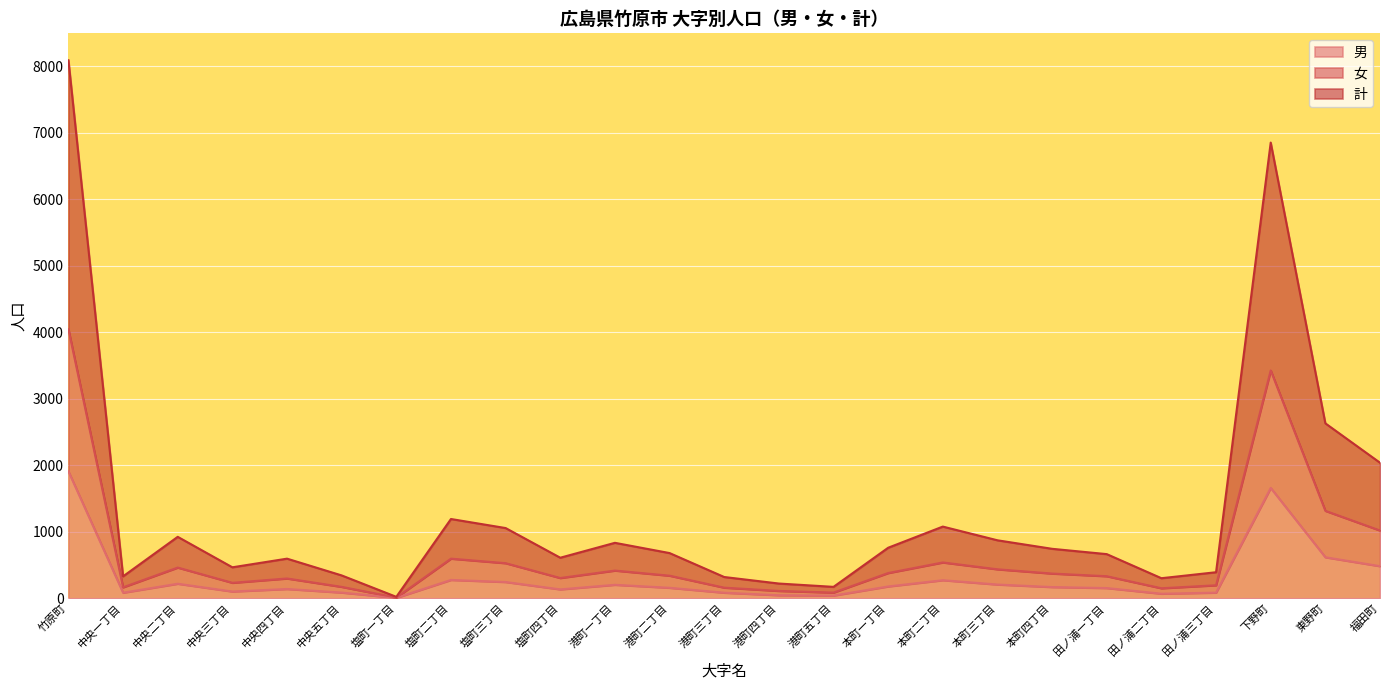

Count the number of data series in this chart.

3